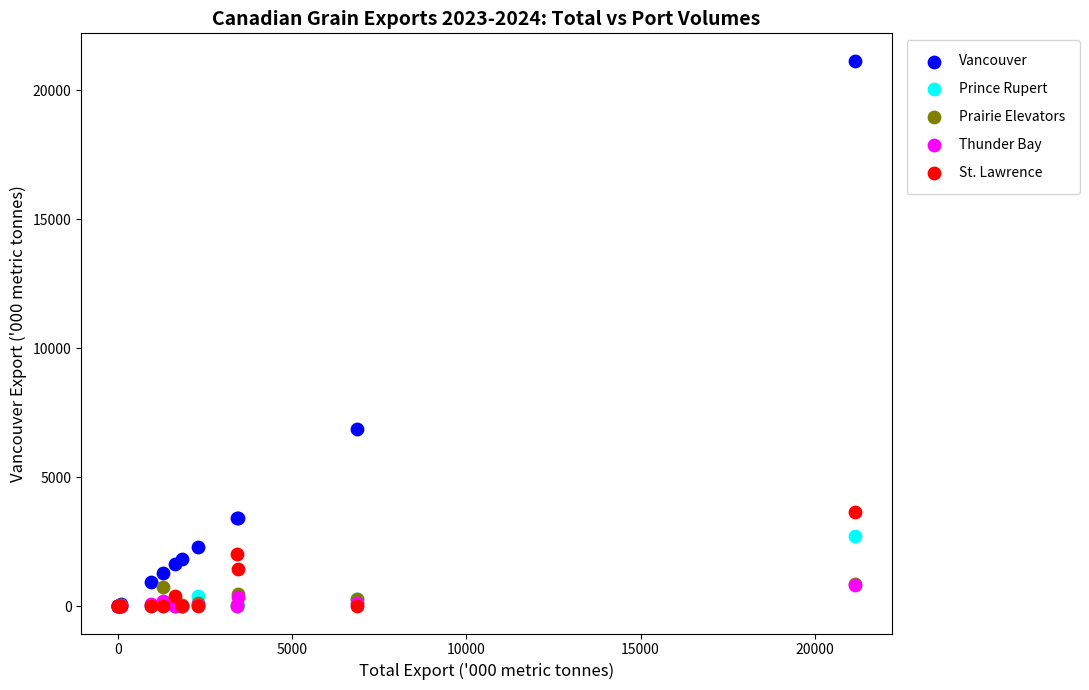

Across all series, what Y value is closest to 10575?

6856.3